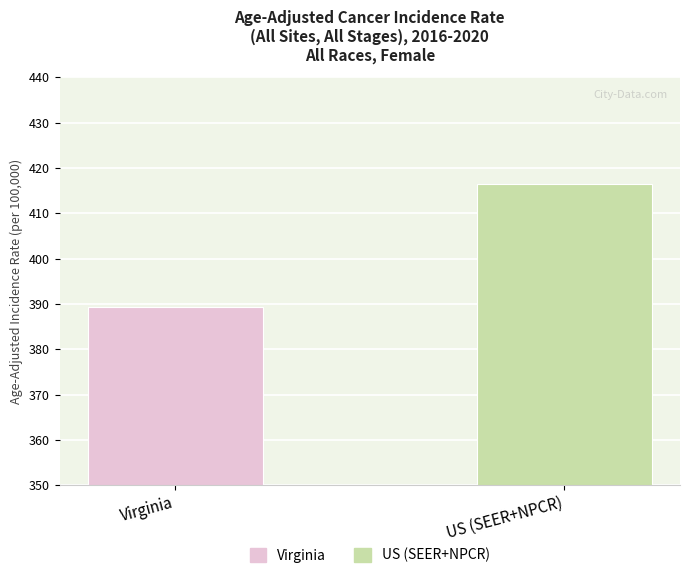

Between Virginia and US (SEER+NPCR), which is larger?

US (SEER+NPCR)